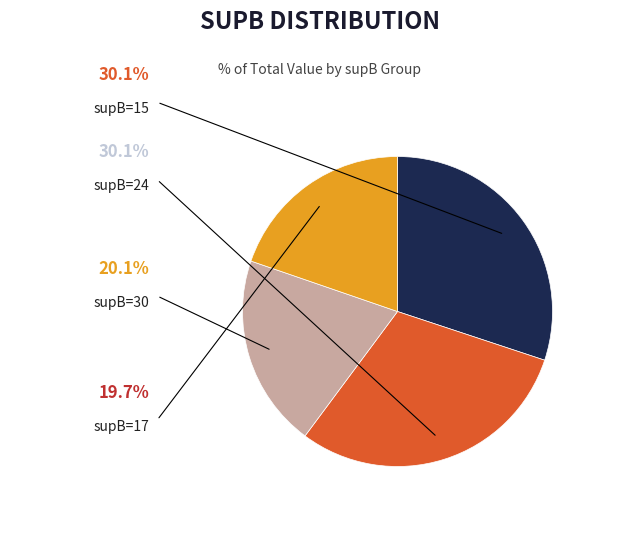

What percentage is the supB=17 slice, to the nearest percent?

20%